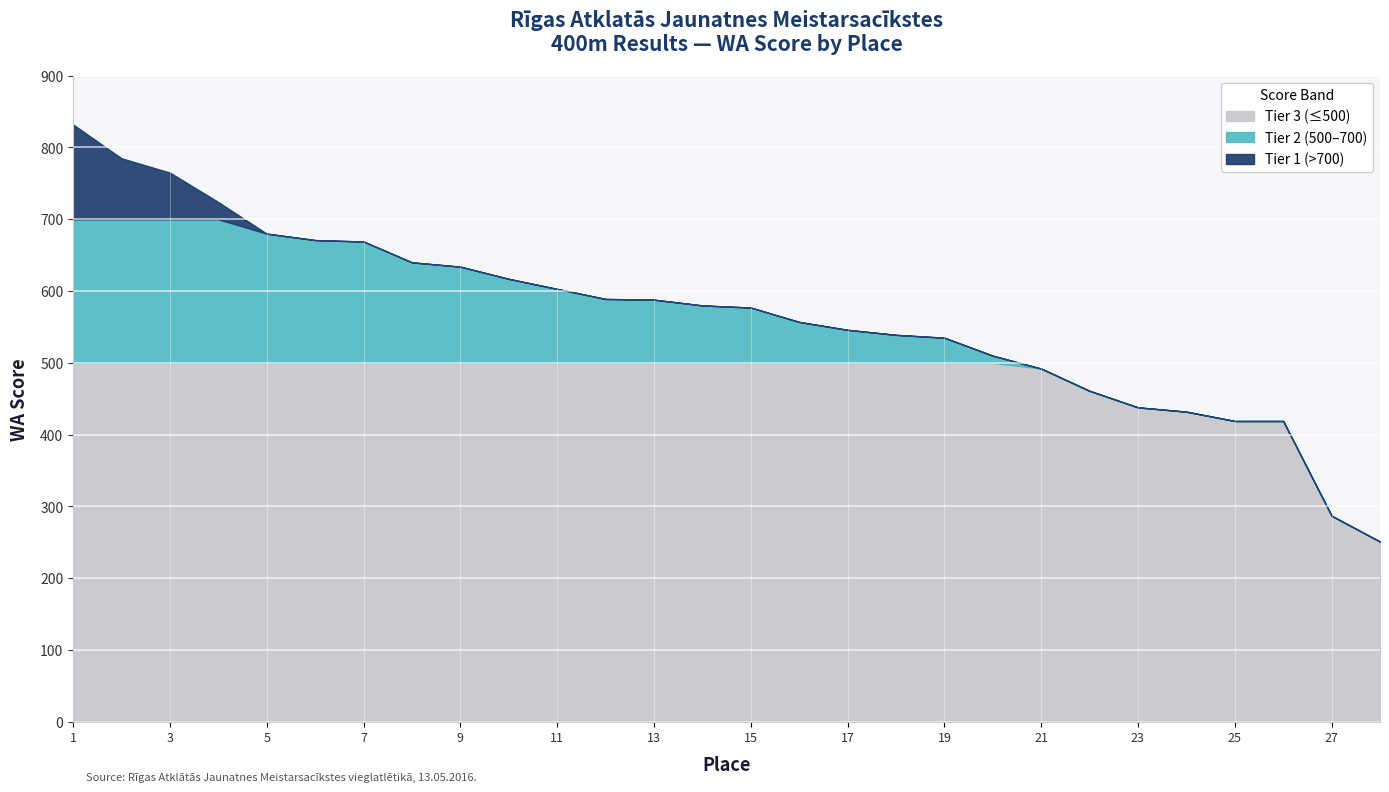

What is the ratio of the value at 9 to the value at 8?

1.0